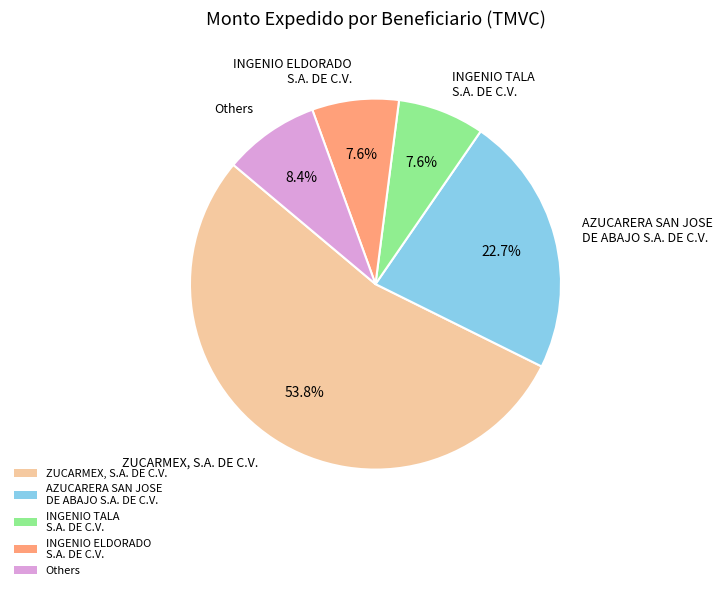

How much of the chart is everything except AZUCARERA SAN JOSE DE ABAJO S.A. DE C.V.?

77.3%